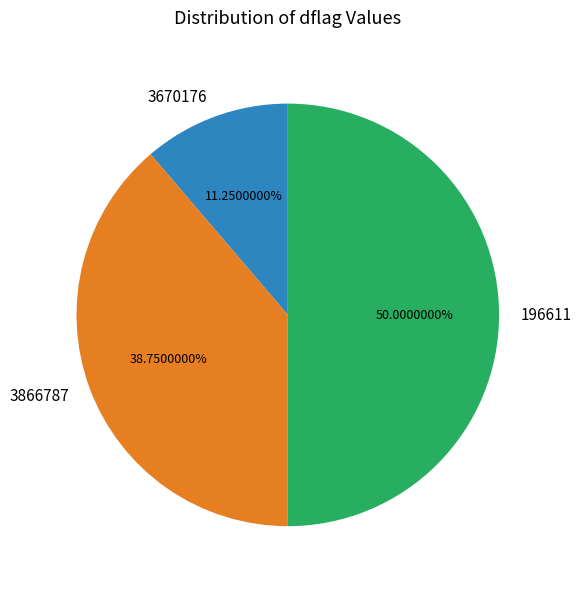

Does 3670176 represent more than half of the total?

No